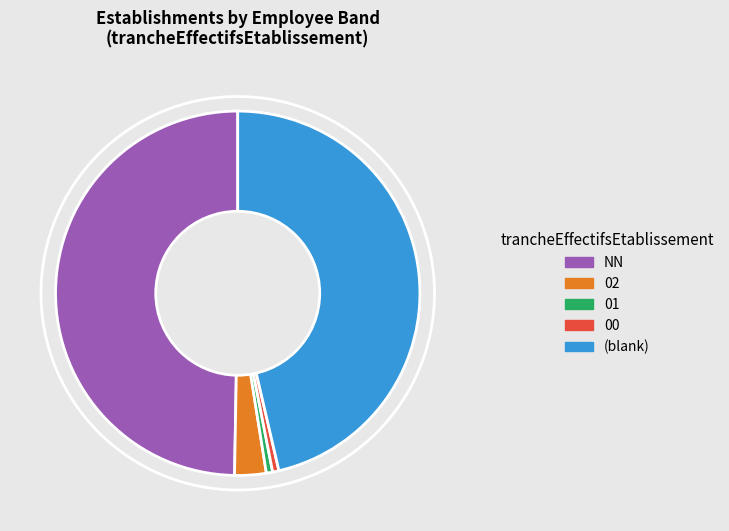

Do (blank) and 01 together represent more than half of the pie?

No